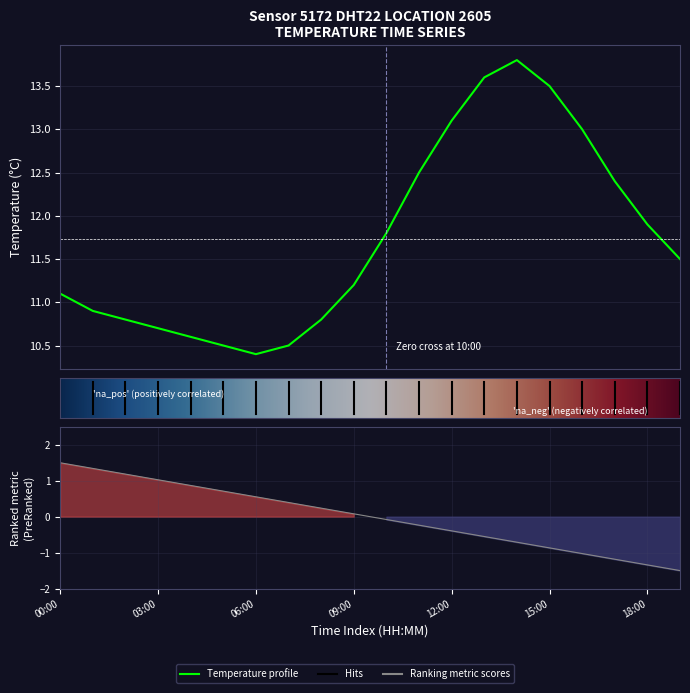

Reading right to left, list all the values displayed in this chart.

11.5	11.9	12.4	13.0	13.5	13.8	13.6	13.1	12.5	11.8	11.2	10.8	10.5	10.4	10.5	10.6	10.7	10.8	10.9	11.1